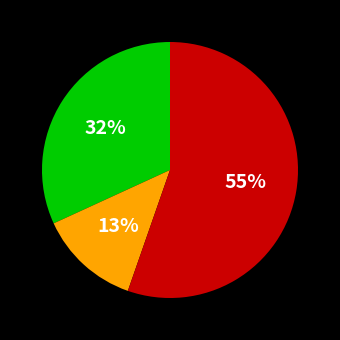

Is there any slice that represents more than half of the pie?

Yes